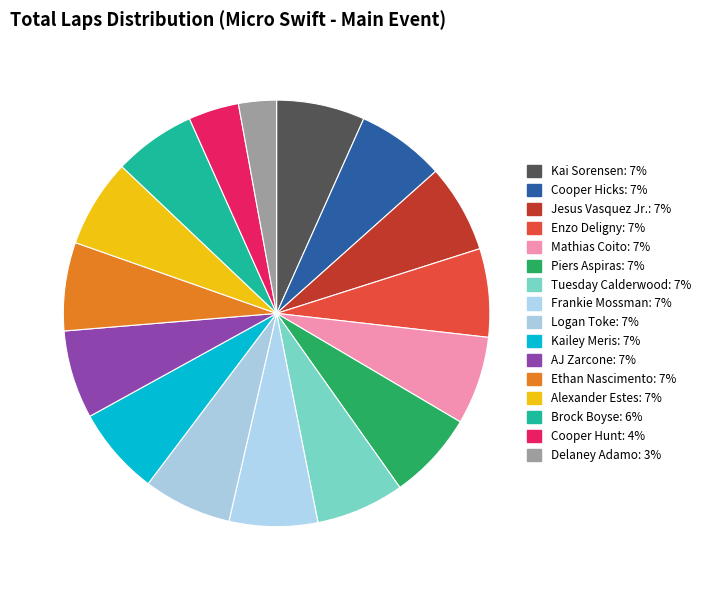

How many slices are in this pie chart?

16